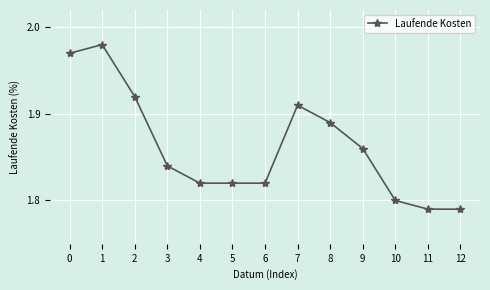

True or false: the data has more than 0 interior local peaks.

True